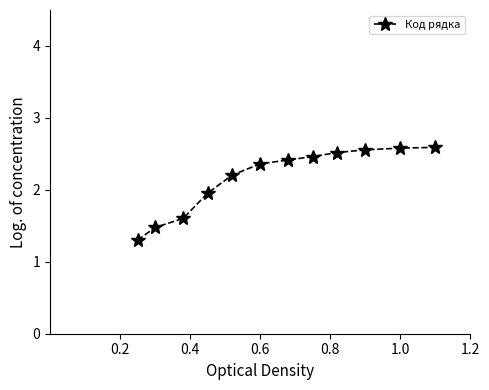

What is the value of the 3rd point from the left?

1.6